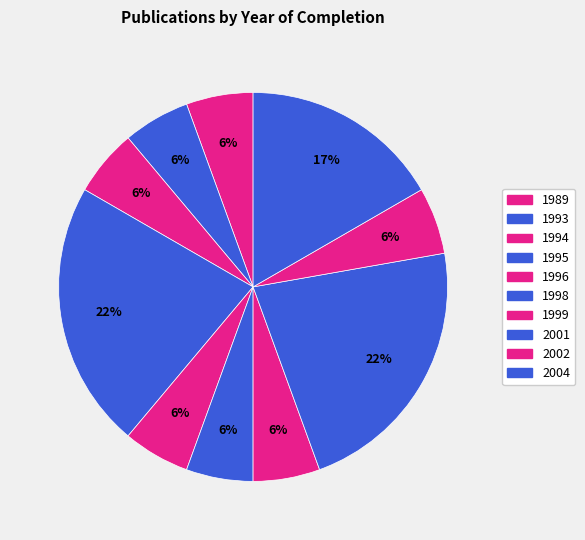

To the nearest percent, what percentage of the pie is 1996?

6%